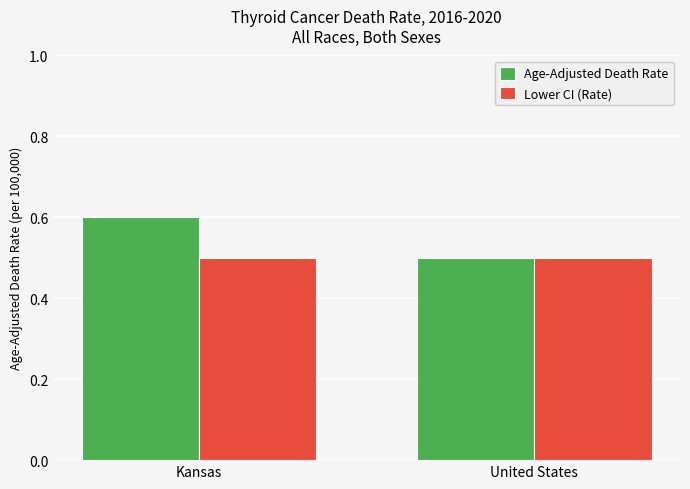

Reading left to right, transcribe all the data shown in this chart.

Age-Adjusted Death Rate: Kansas=0.6	United States=0.5
Lower CI (Rate): Kansas=0.5	United States=0.5